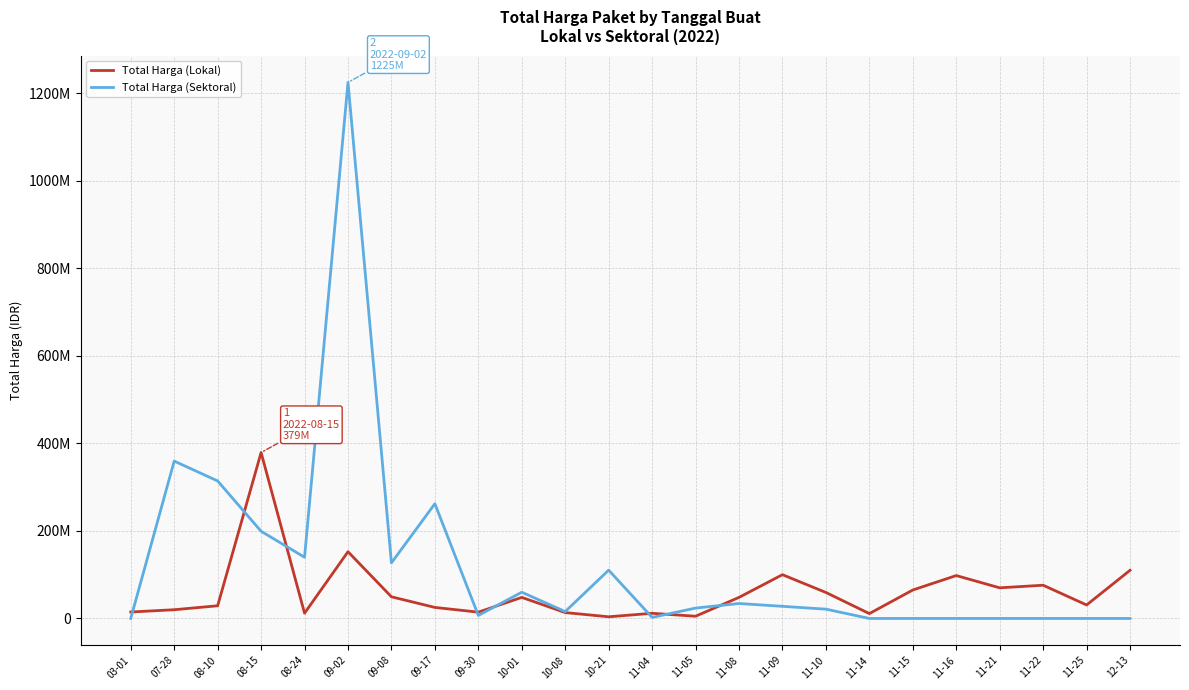

What is the average value of the Total Harga (Sektoral) series?

122026257